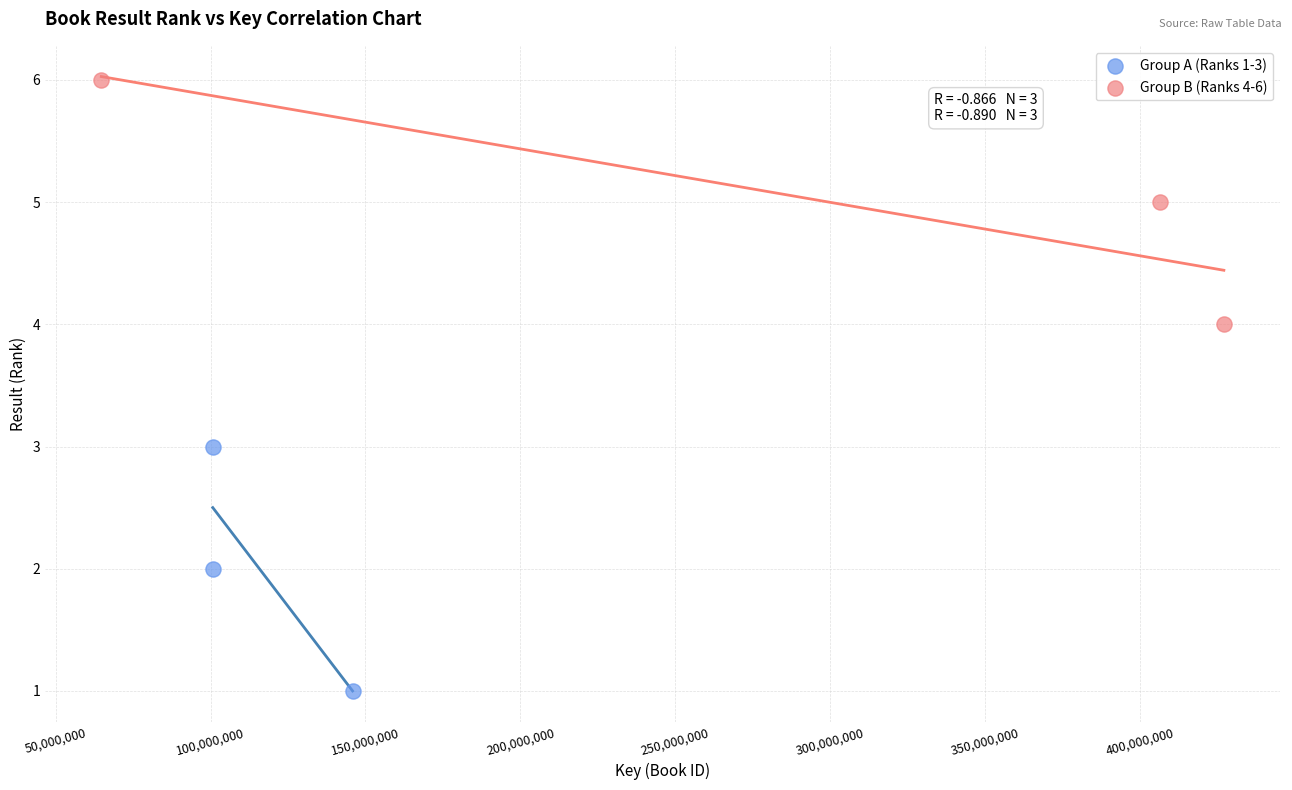

Which series reaches the minimum Y coordinate?

Group A (Ranks 1-3)